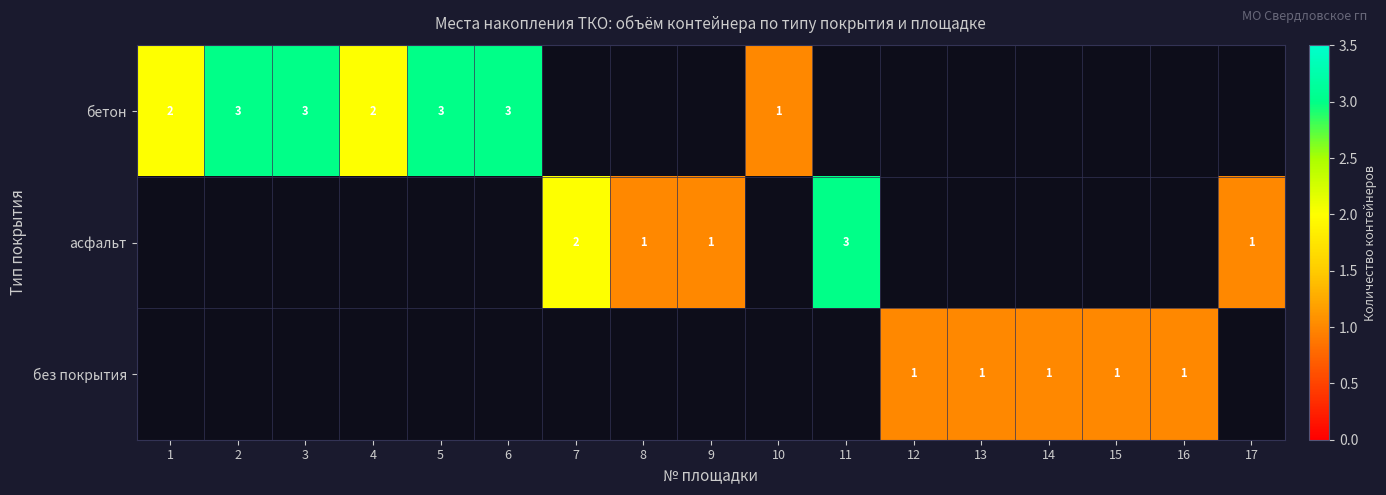

Is the value of без покрытия at 14 greater than the value of бетон at 4?

No